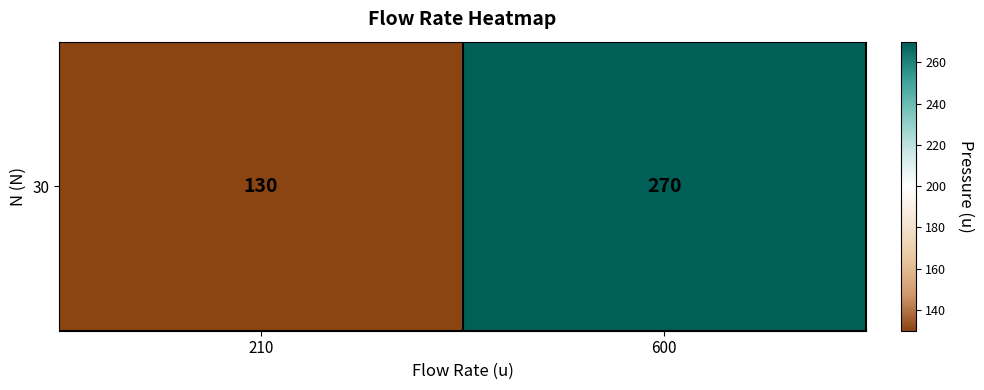

Rank the categories by value from highest to lowest.

600, 210